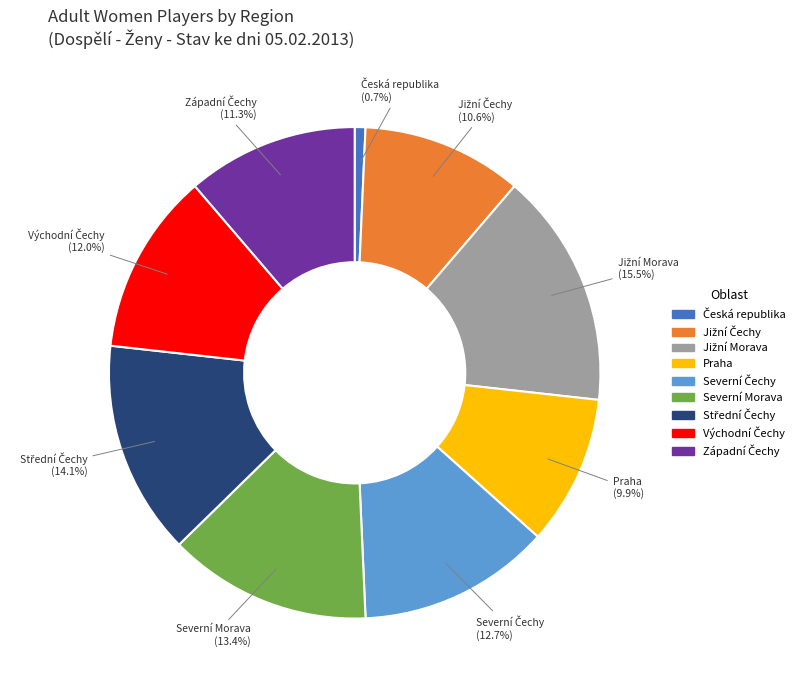

What portion of the pie excludes Severní Morava?

86.6%